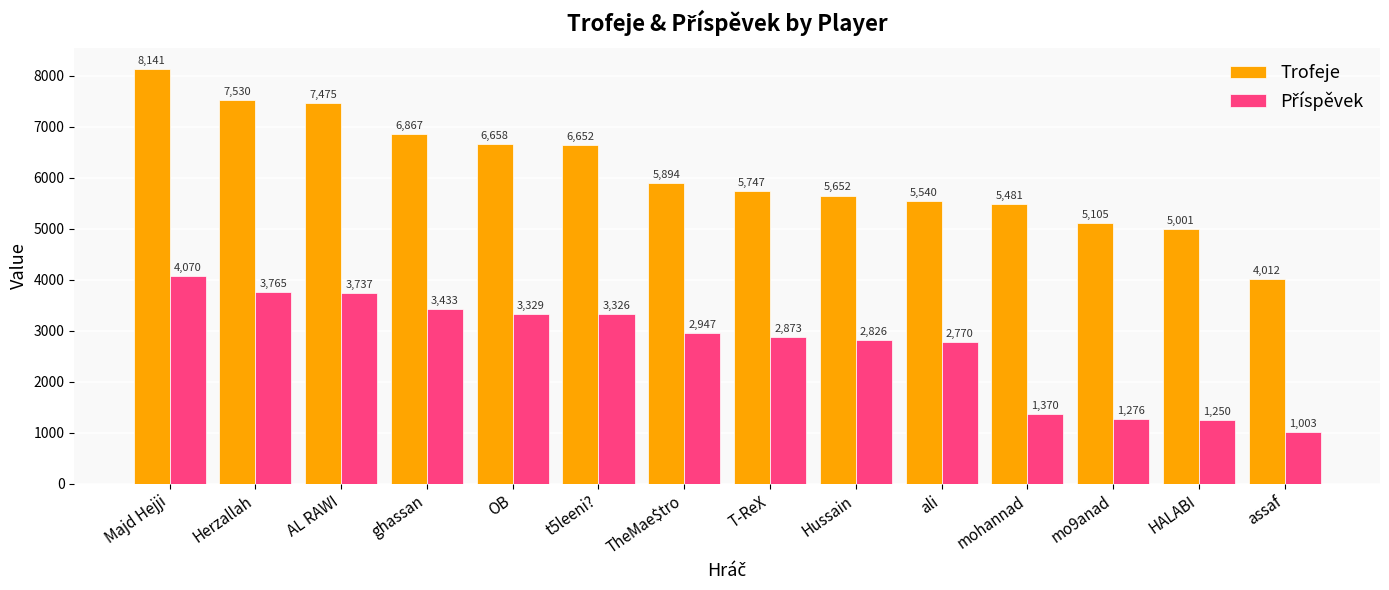

True or false: Trofeje has a value of 5894 at TheMae$tro.

True